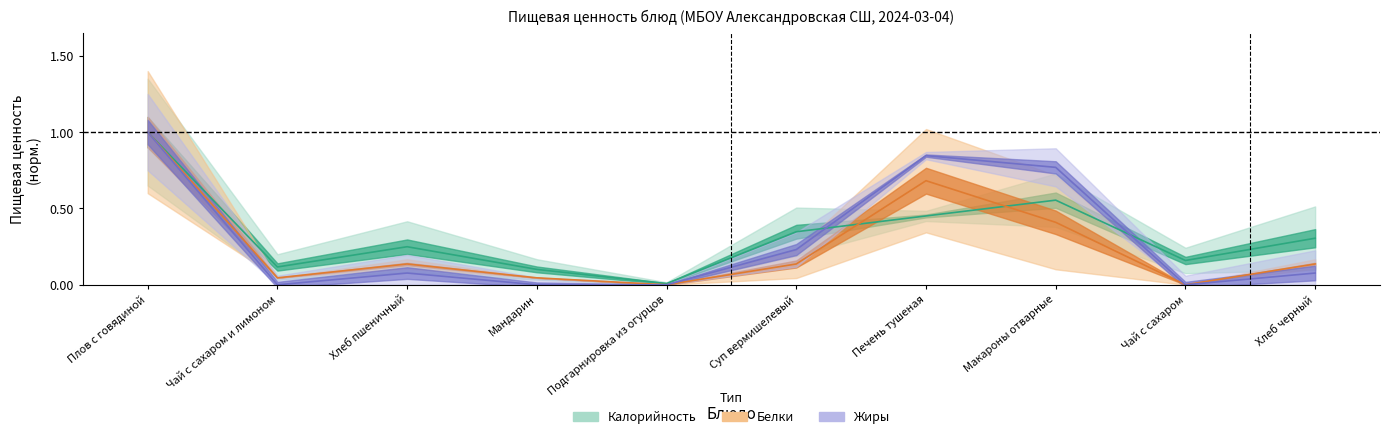

Reading left to right, list all the values displayed in this chart.

Калорийность: 1.0	0.1	0.2	0.1	0.0	0.3	0.5	0.6	0.2	0.3
Белки: 1.0	0.0	0.1	0.0	0.0	0.1	0.7	0.4	0.0	0.1
Жиры: 1.0	0.0	0.1	0.0	0.0	0.2	0.8	0.8	0.0	0.1